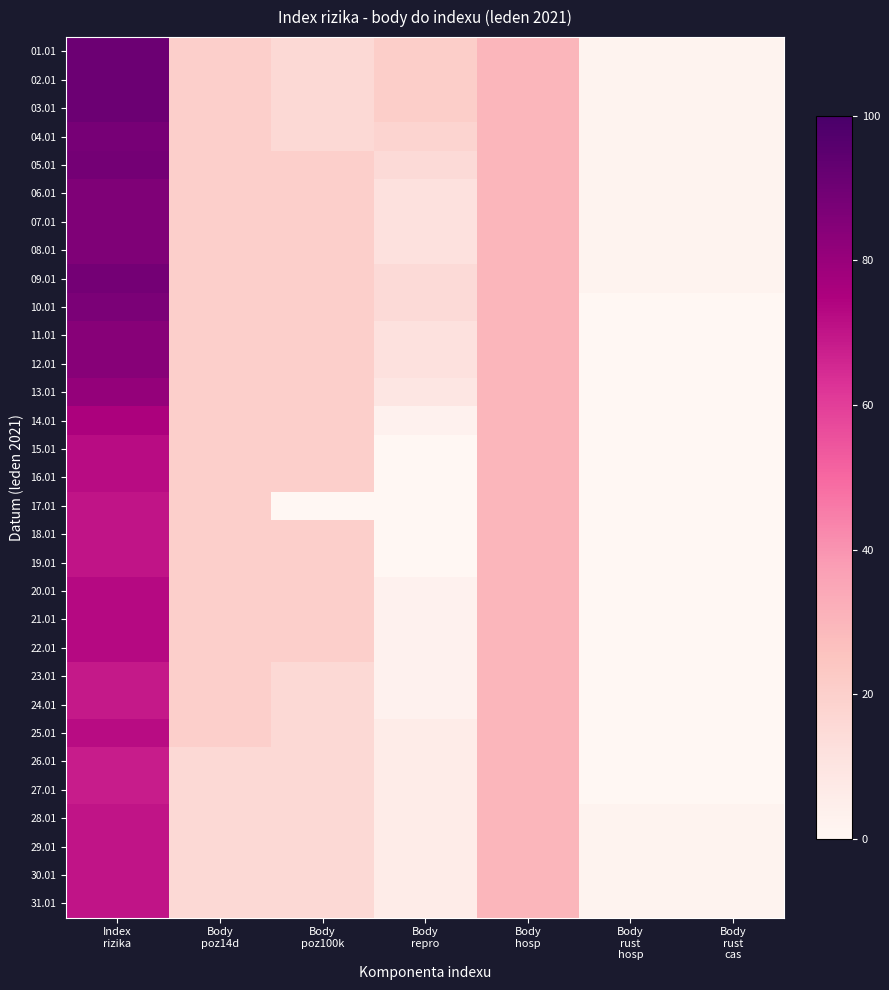

How many distinct data groups are displayed?

31